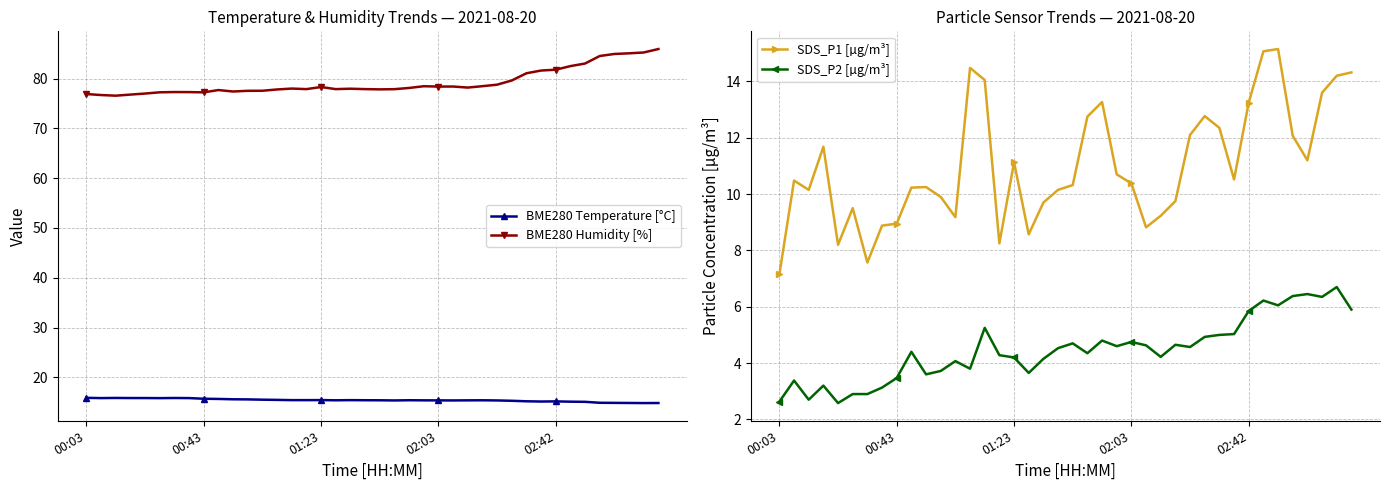

What is the minimum value for SDS_P2 [µg/m³]?

2.6